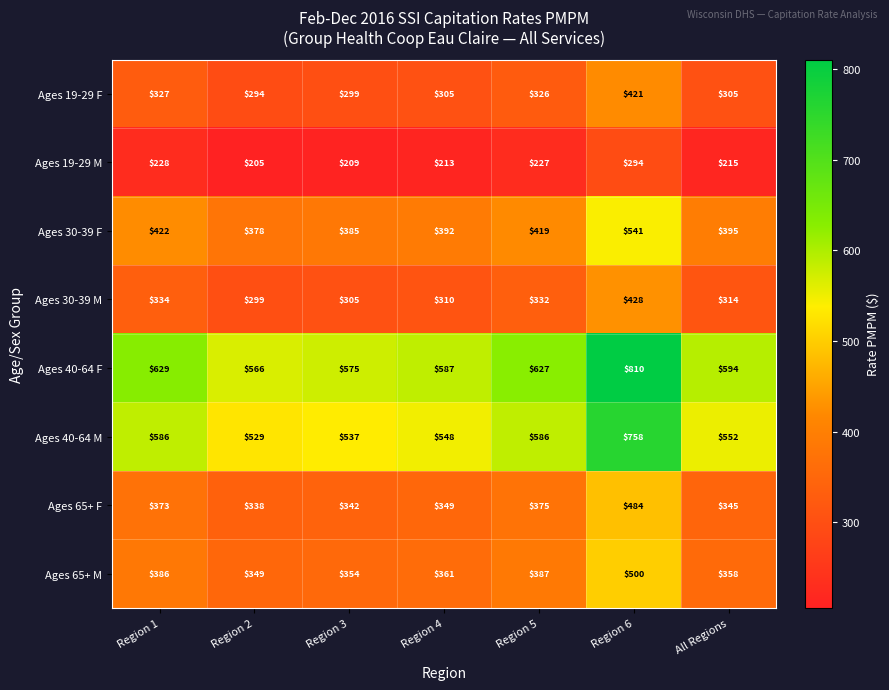

Which series has the largest range (max minus min)?

Ages 40-64 F